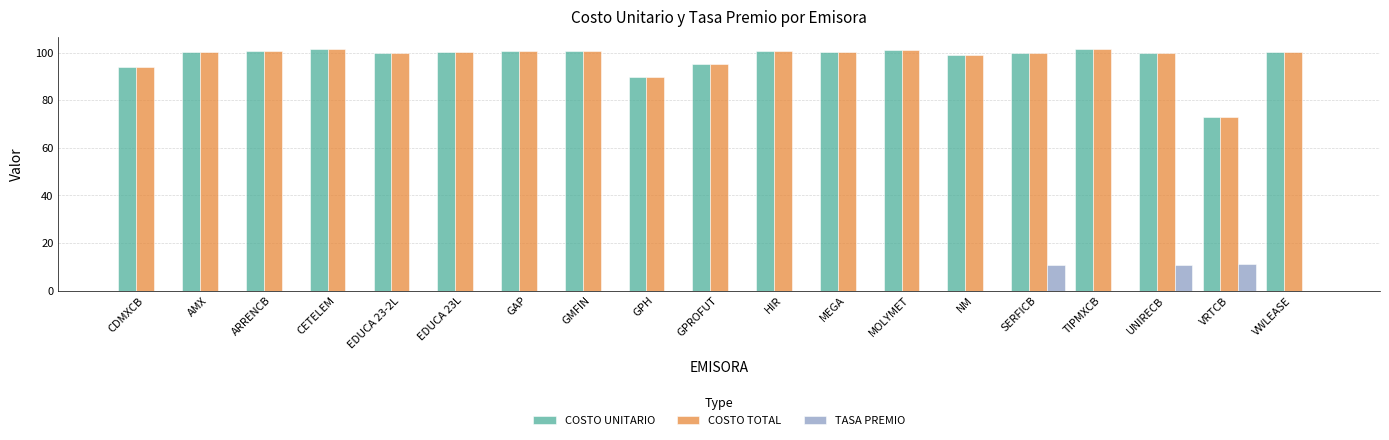

What is the difference between the COSTO UNITARIO values at VWLEASE and SERFICB?

0.2